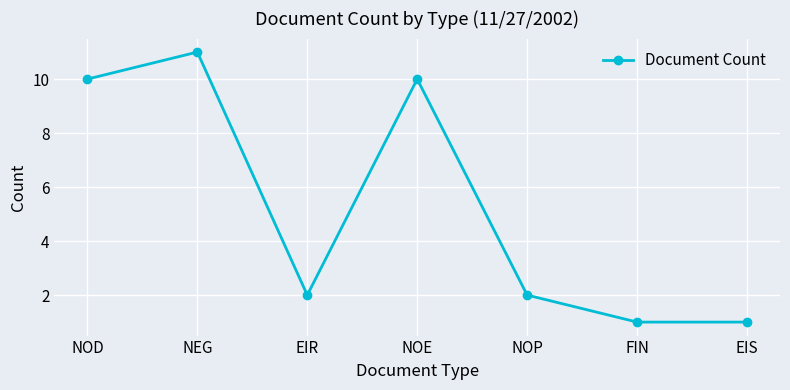

Reading left to right, what are all the values shown in this chart?

10	11	2	10	2	1	1